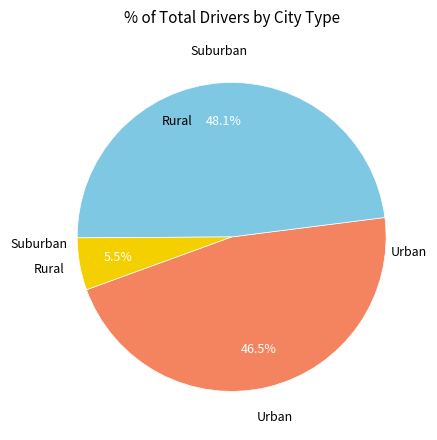

Is there any slice that represents more than half of the pie?

No